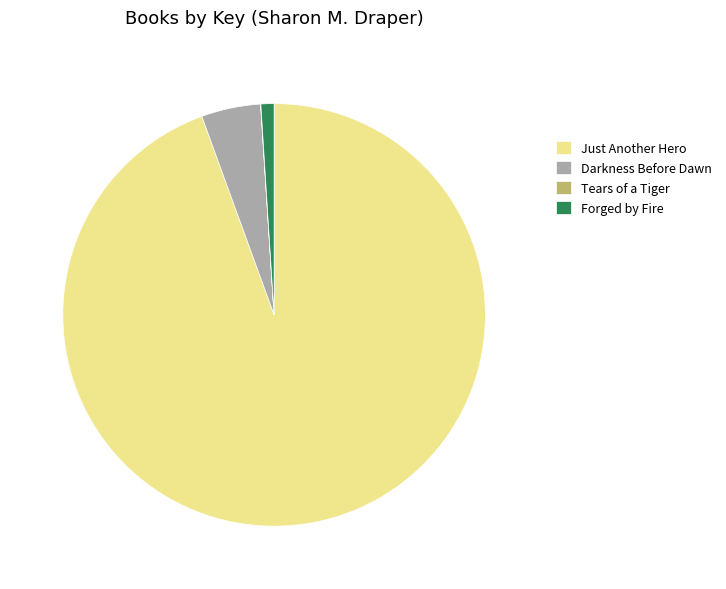

True or false: Darkness Before Dawn accounts for 5% of the total.

True